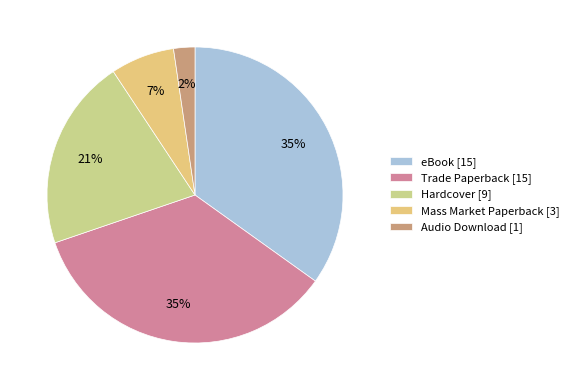

True or false: Mass Market Paperback accounts for 7% of the total.

True